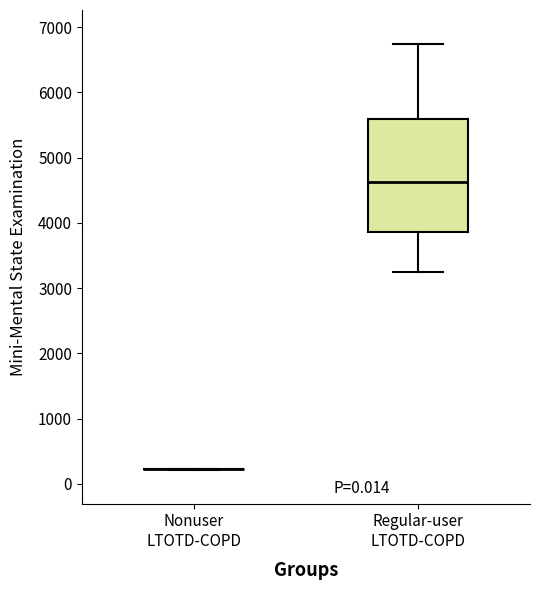

Which box is the tallest, from its lower edge to its upper edge?

Regular-user LTOTD-COPD